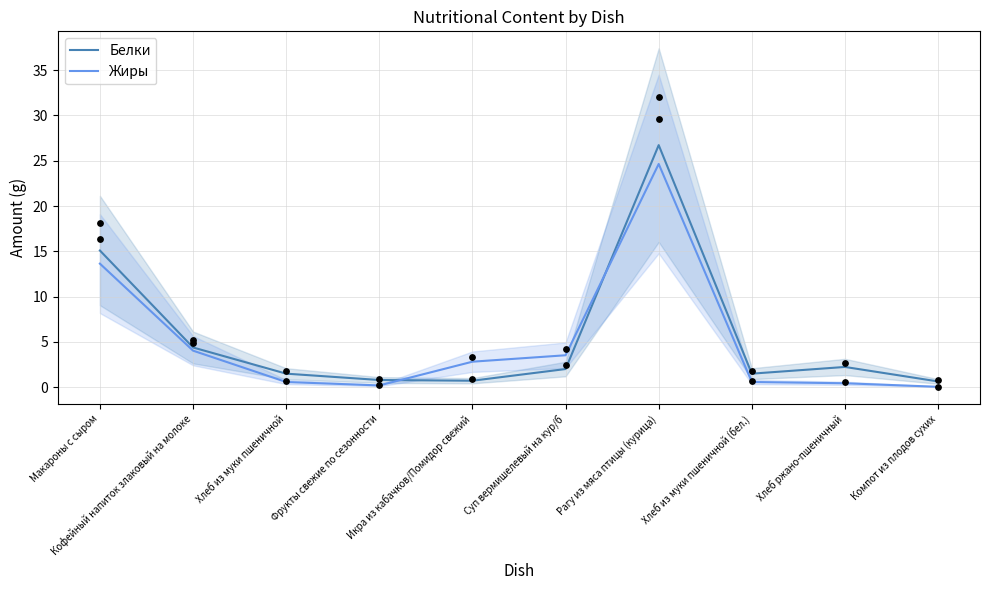

What is the total value across all series at Икра из кабачков/Помидор свежий?

3.5